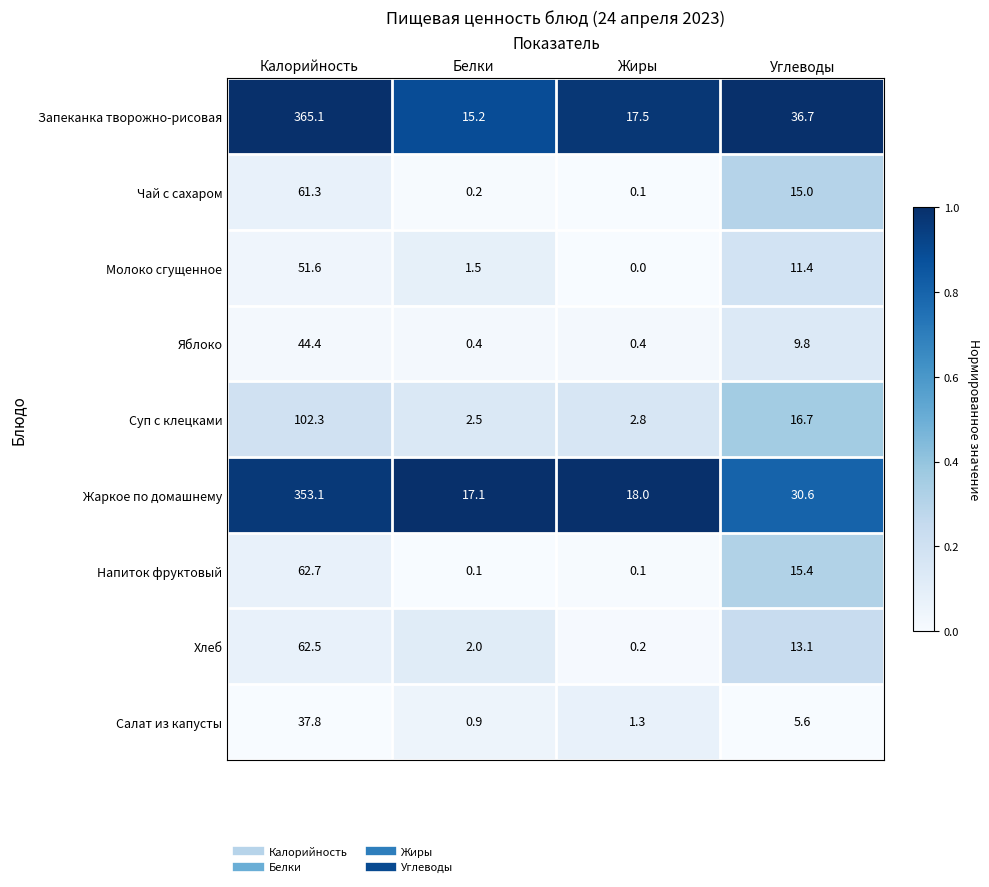

Rank the series at Белки from lowest to highest value.

Напиток фруктовый, Чай с сахаром, Яблоко, Салат из капусты, Молоко сгущенное, Хлеб, Суп с клецками, Запеканка творожно-рисовая, Жаркое по домашнему